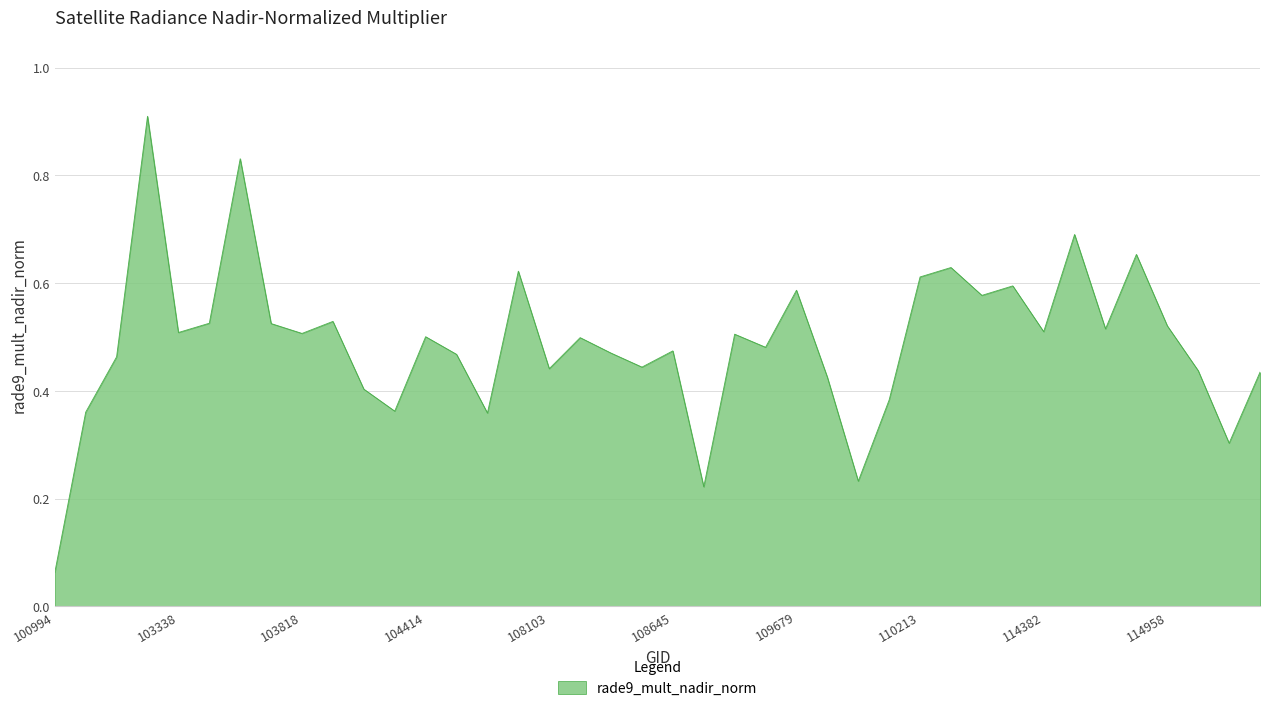

At which category does the data reach its first local peak?

102980